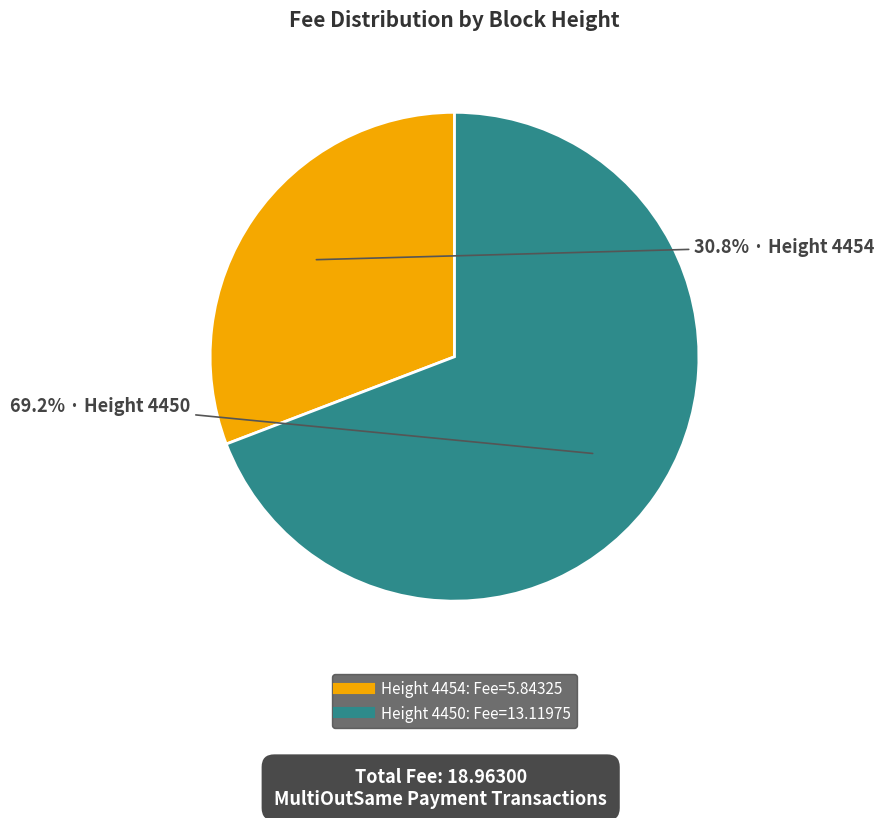

Is there a majority slice in this chart?

Yes